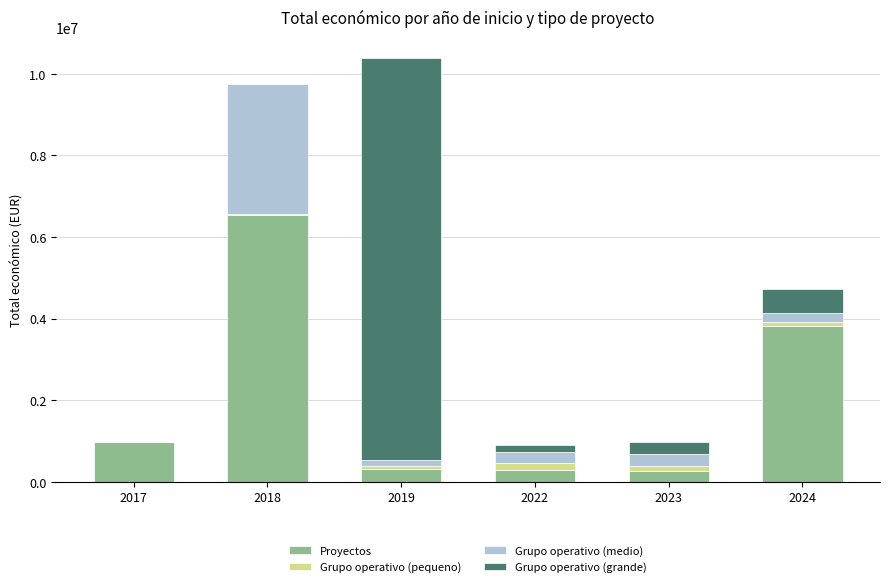

The value of Proyectos at 2017 is 1501341. True or false?

False